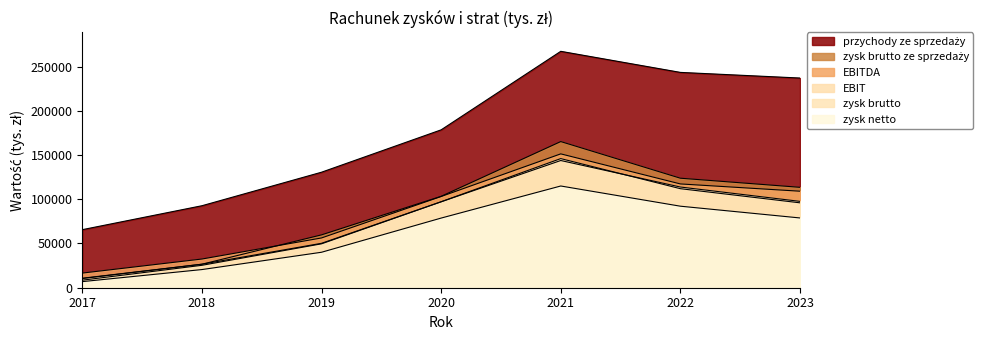

At which label is przychody ze sprzedaży closest to 166412?

2020